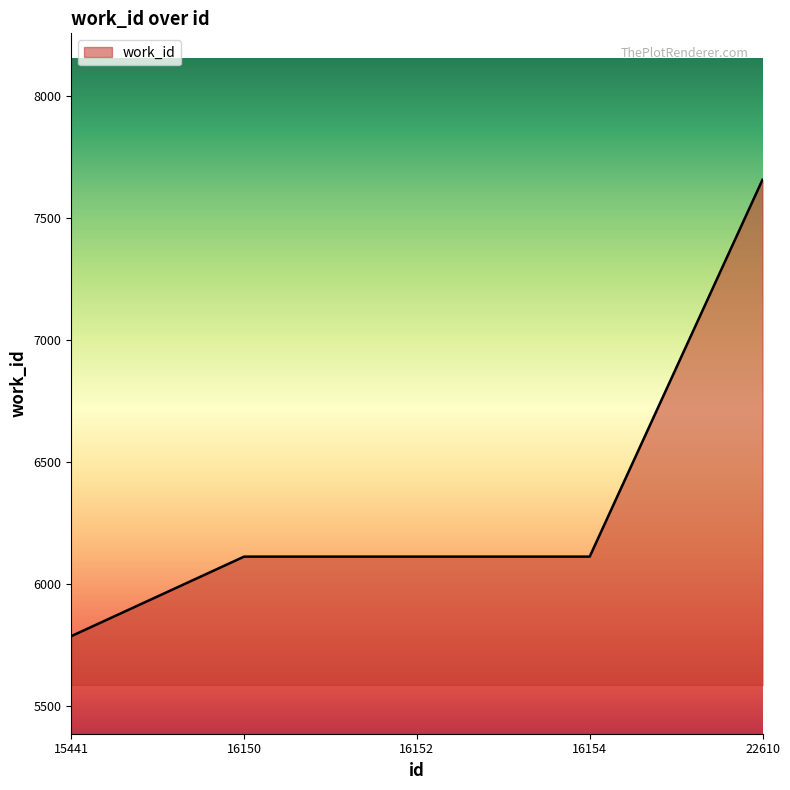

True or false: the data has more than 1 interior local peaks.

False